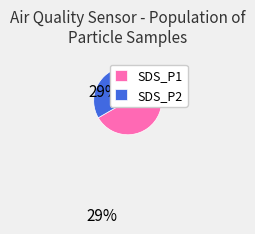

Is the sum of SDS_P1 and SDS_P2 greater than half?

Yes